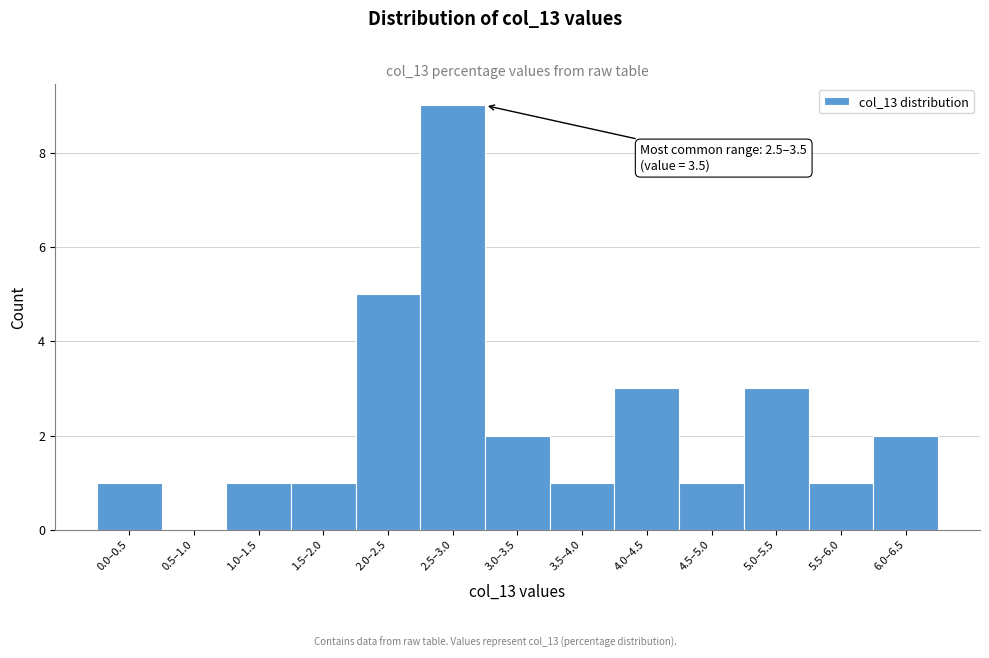

Reading left to right, what are all the values shown in this chart?

0.0–0.5=1	0.5–1.0=0	1.0–1.5=1	1.5–2.0=1	2.0–2.5=5	2.5–3.0=9	3.0–3.5=2	3.5–4.0=1	4.0–4.5=3	4.5–5.0=1	5.0–5.5=3	5.5–6.0=1	6.0–6.5=2